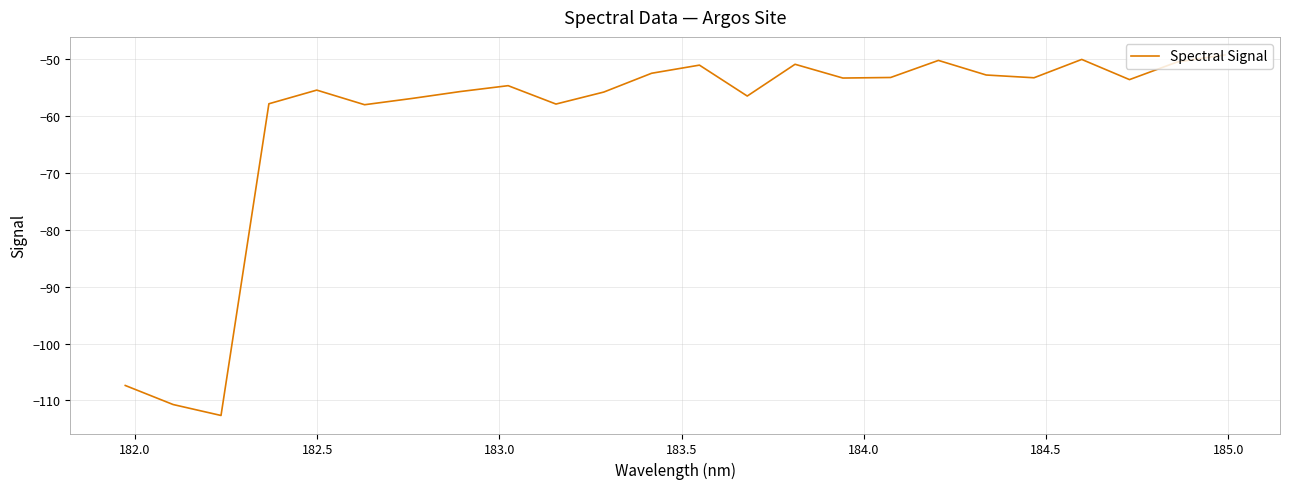

What is the maximum value shown in the chart?

-49.2